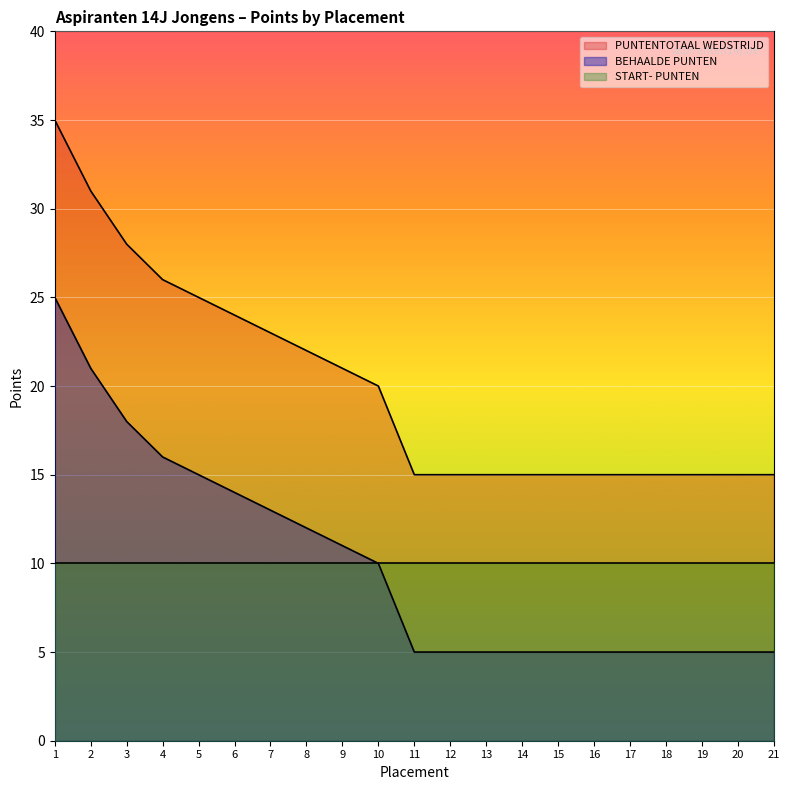

True or false: BEHAALDE PUNTEN has a value of 9 at 6.

False